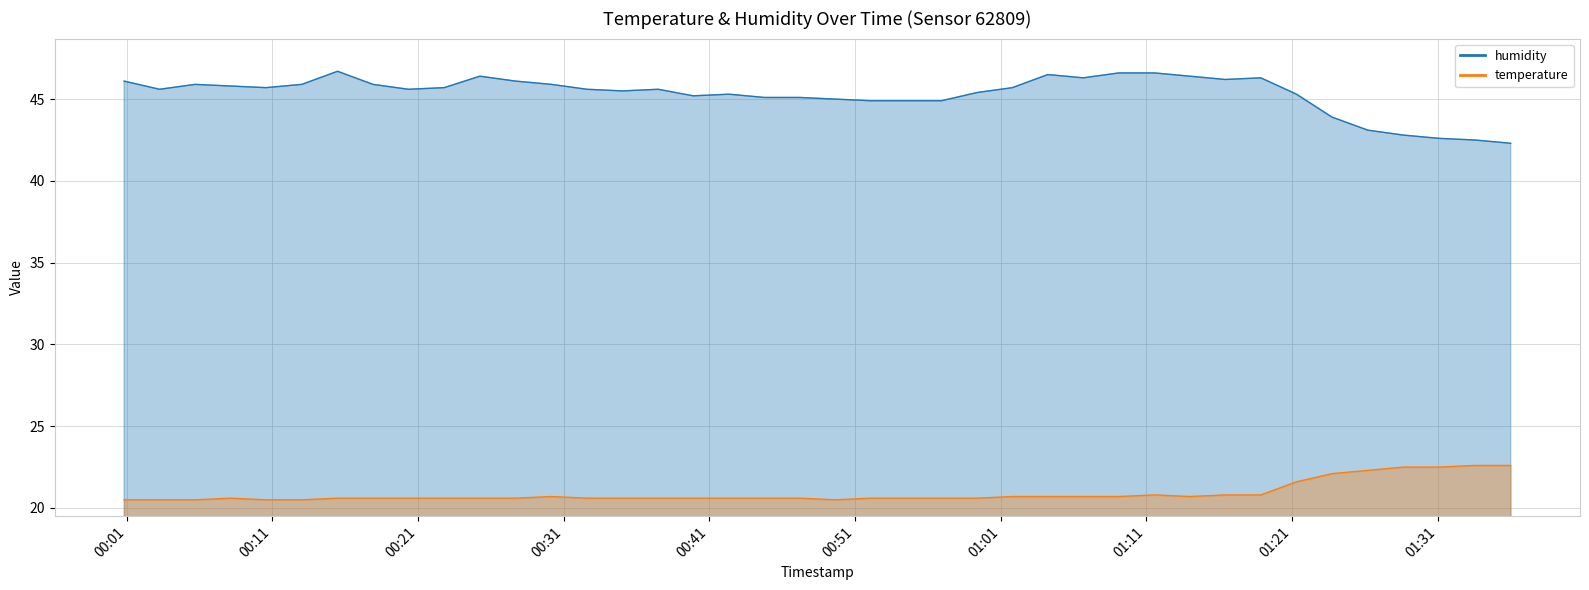

Reading left to right, list all the values displayed in this chart.

humidity: 46.1	45.6	45.9	45.8	45.7	45.9	46.7	45.9	45.6	45.7	46.4	46.1	45.9	45.6	45.5	45.6	45.2	45.3	45.1	45.1	45.0	44.9	44.9	44.9	45.4	45.7	46.5	46.3	46.6	46.6	46.4	46.2	46.3	45.3	43.9	43.1	42.8	42.6	42.5	42.3
temperature: 20.5	20.5	20.5	20.6	20.5	20.5	20.6	20.6	20.6	20.6	20.6	20.6	20.7	20.6	20.6	20.6	20.6	20.6	20.6	20.6	20.5	20.6	20.6	20.6	20.6	20.7	20.7	20.7	20.7	20.8	20.7	20.8	20.8	21.6	22.1	22.3	22.5	22.5	22.6	22.6